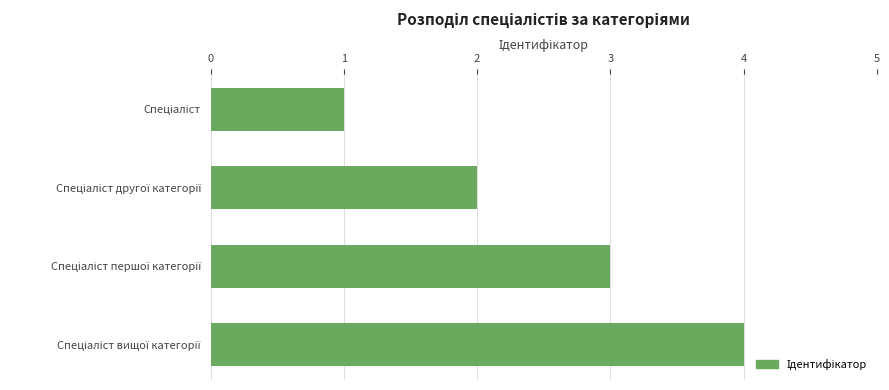

What is the greatest value displayed?

4